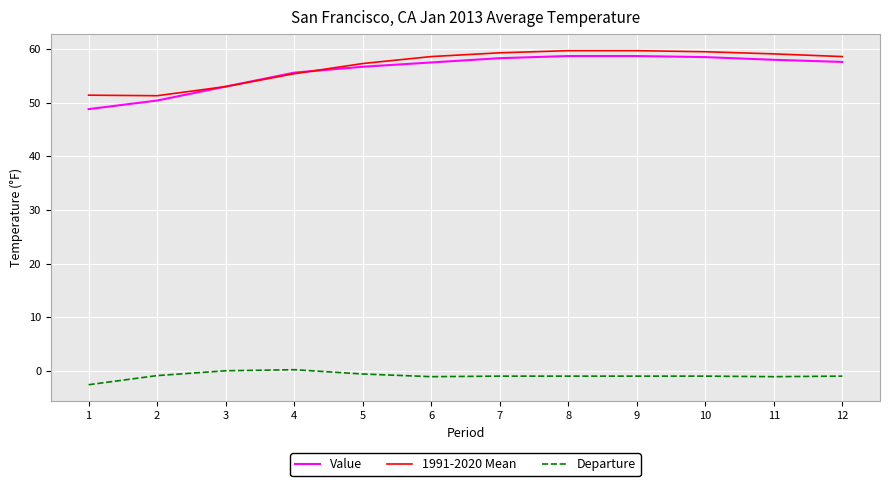

True or false: Value and Departure intersect in this chart.

False